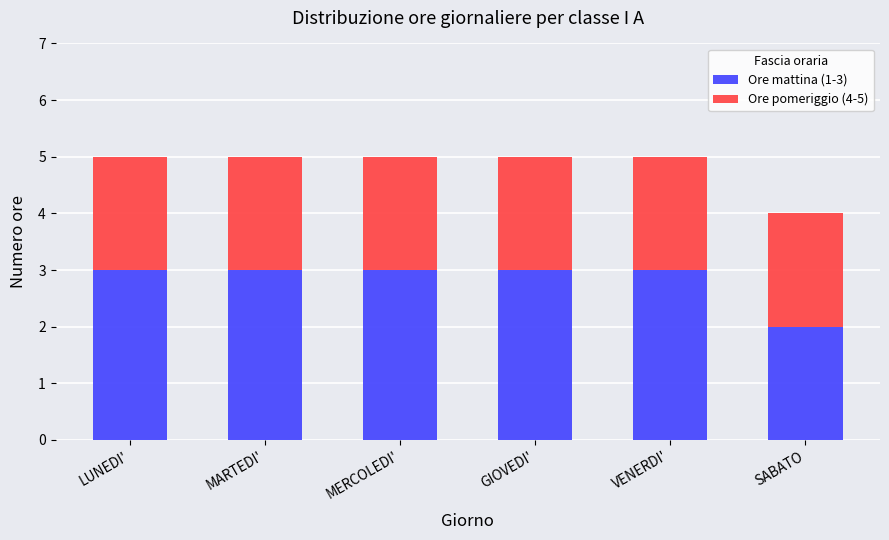

What is the difference between the second highest and minimum values in the Ore mattina (1-3) series?

1